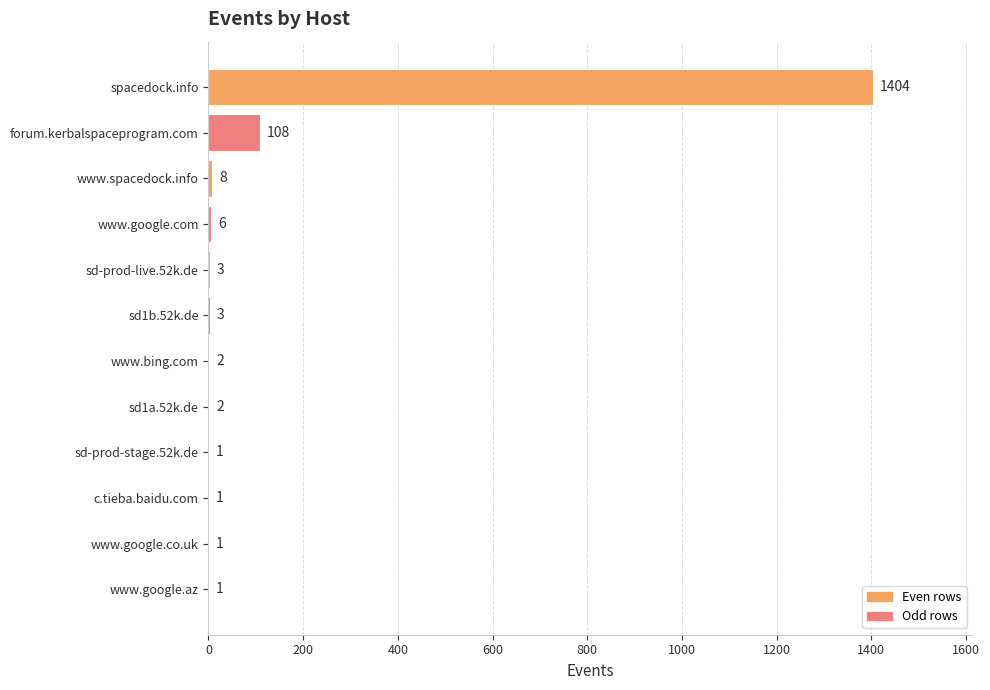

Reading top to bottom, transcribe all the data shown in this chart.

spacedock.info=1404	forum.kerbalspaceprogram.com=108	www.spacedock.info=8	www.google.com=6	sd-prod-live.52k.de=3	sd1b.52k.de=3	www.bing.com=2	sd1a.52k.de=2	sd-prod-stage.52k.de=1	c.tieba.baidu.com=1	www.google.co.uk=1	www.google.az=1